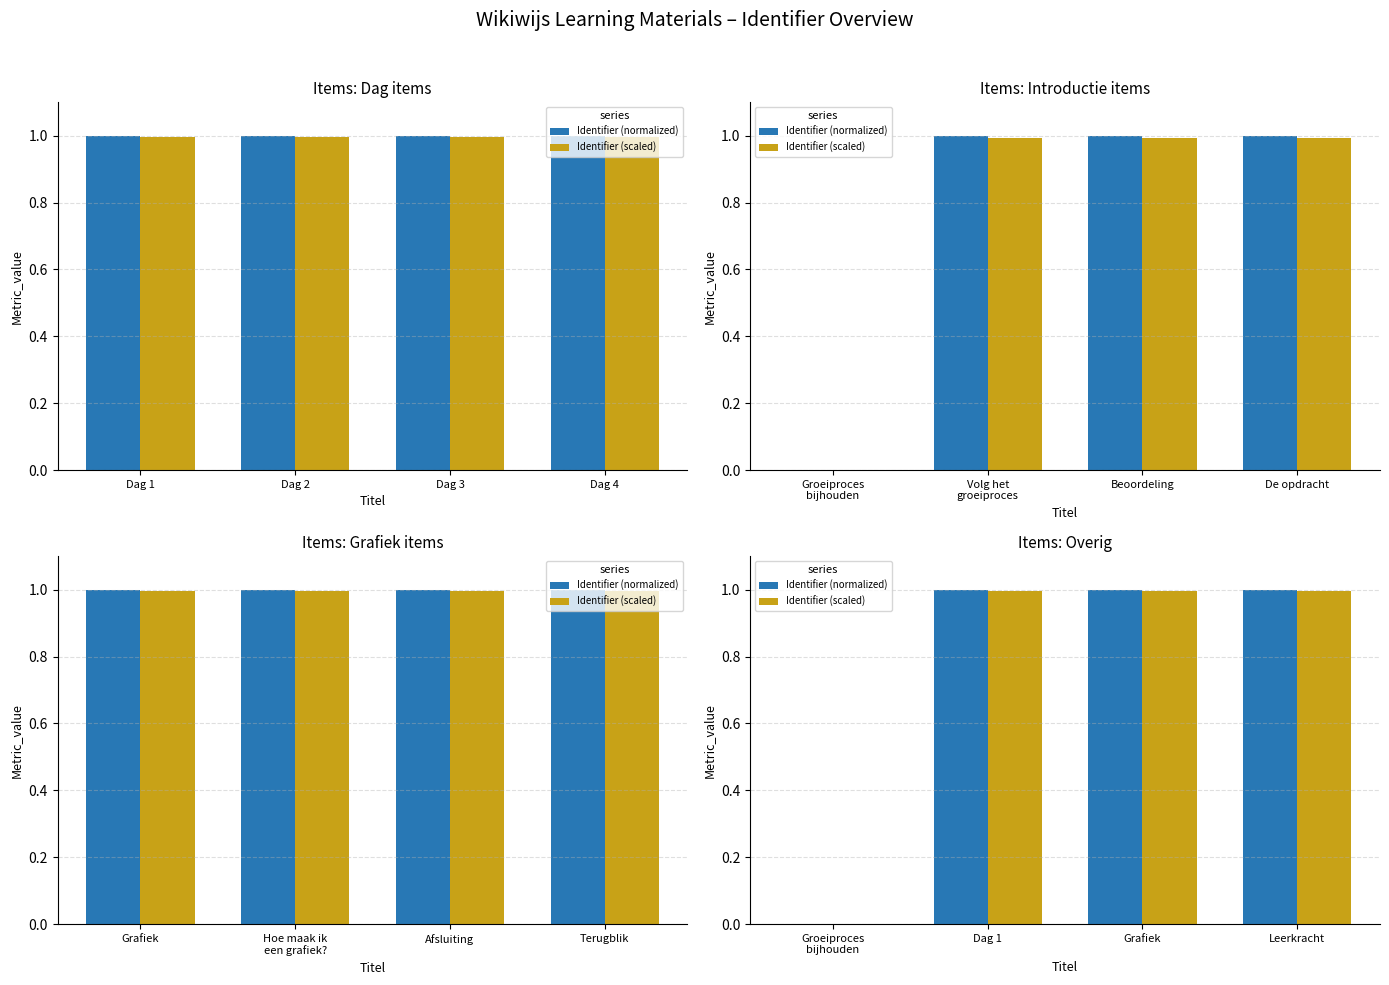

Which series has the widest spread of values?

Identifier (normalized)